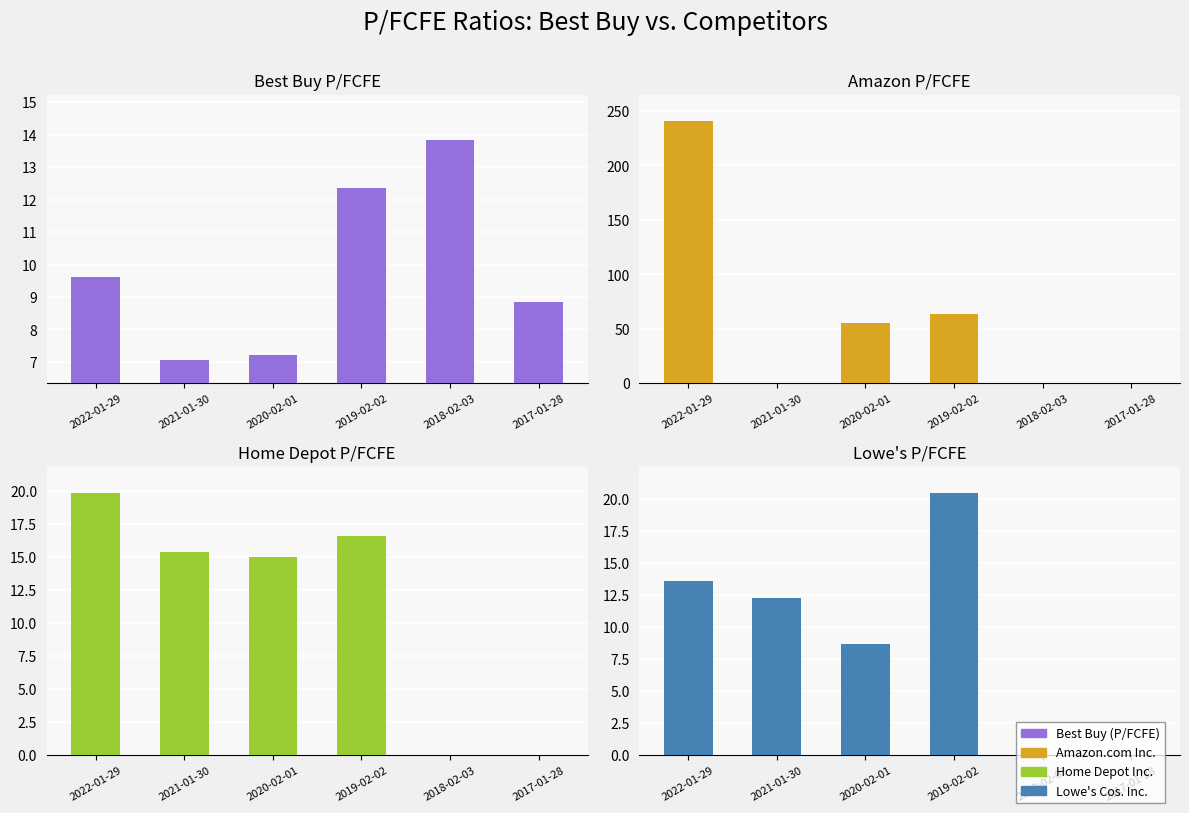

What is the sum of all Home Depot Inc. values?

66.9